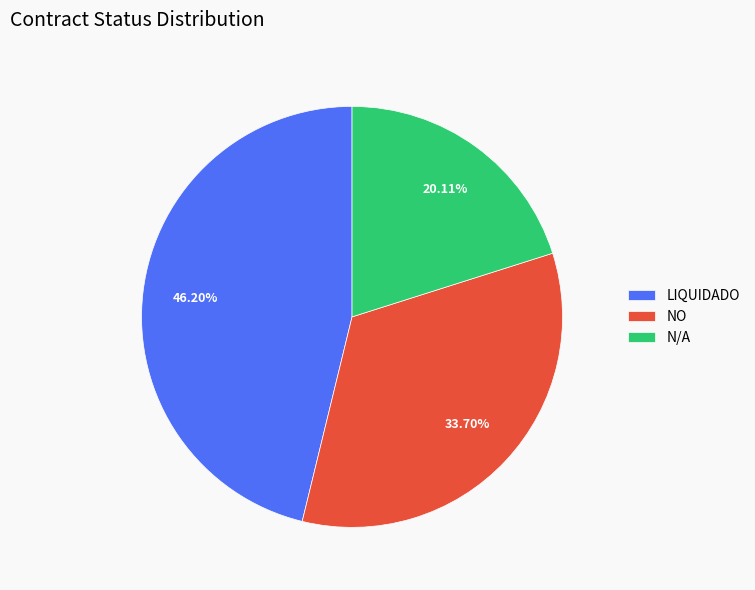

Do LIQUIDADO and N/A together represent more than half of the pie?

Yes